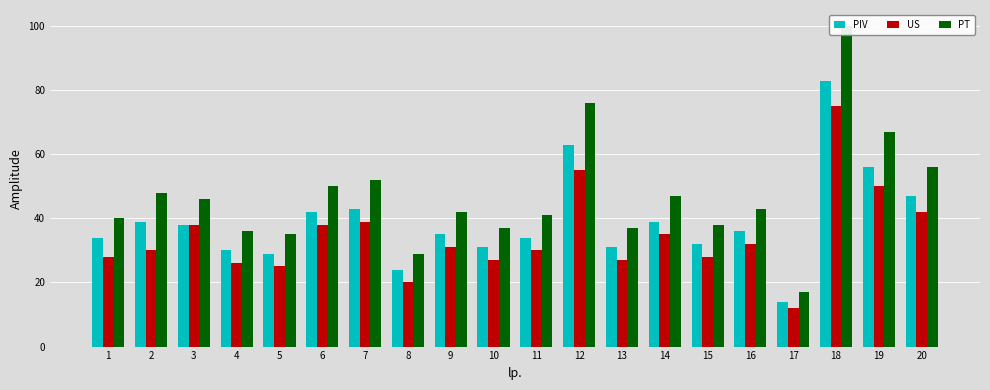

Which series has the largest range (max minus min)?

PT